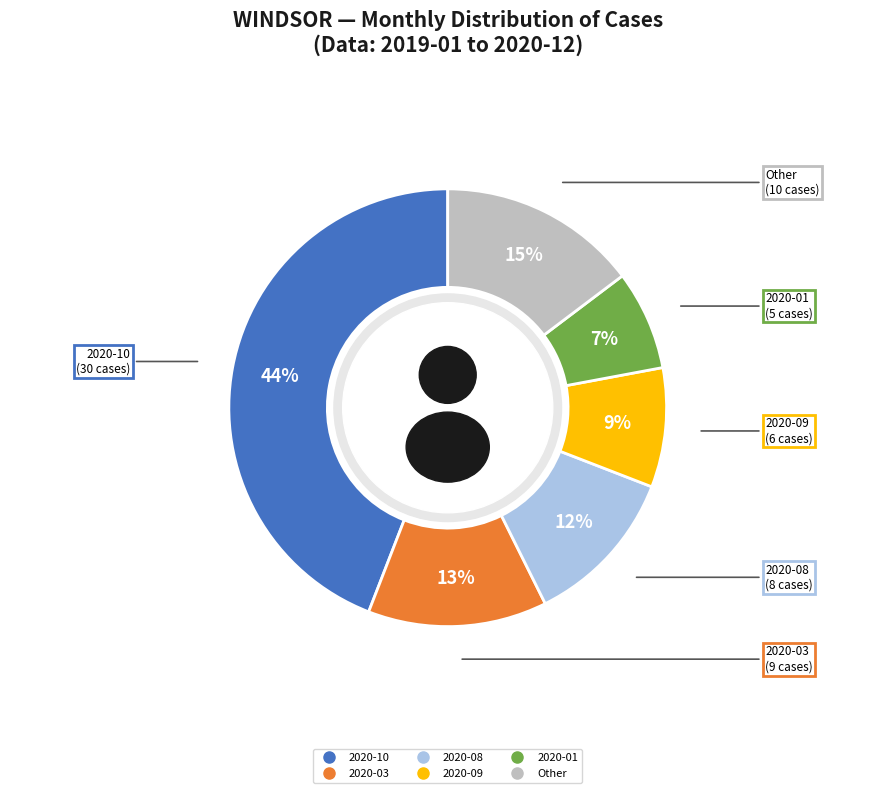

Do 2020-08 and 2019-01 together represent more than half of the pie?

No